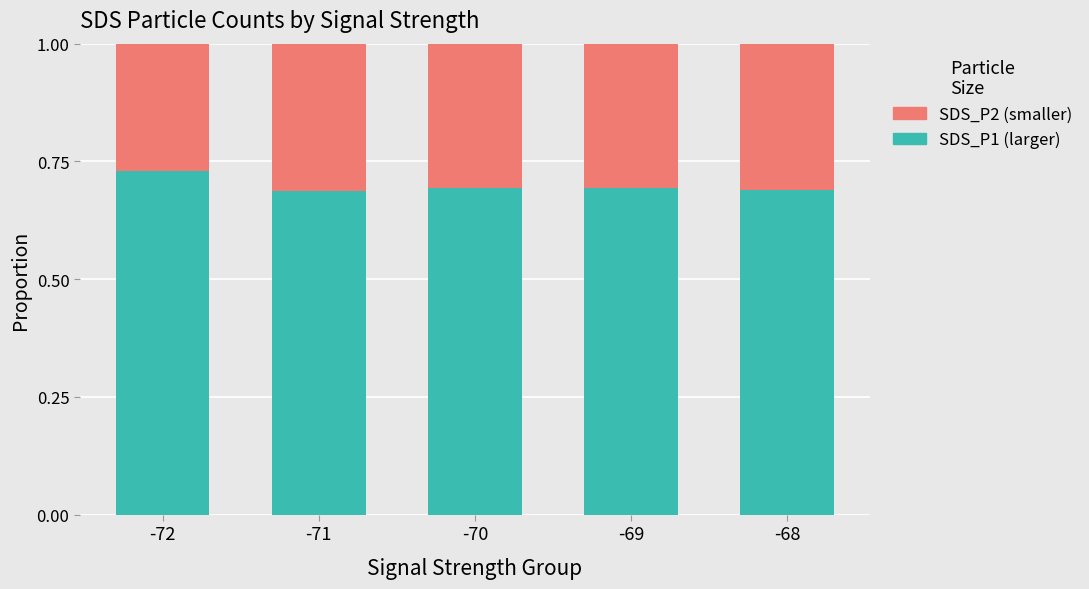

What is the sum of all SDS_P1 (larger) values?

3.5